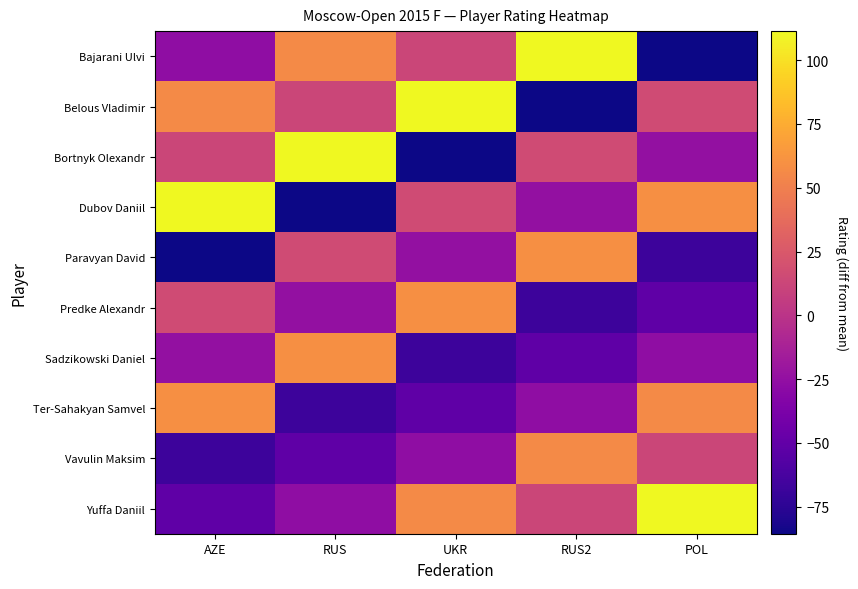

Which category has the lowest value across all series?

POL